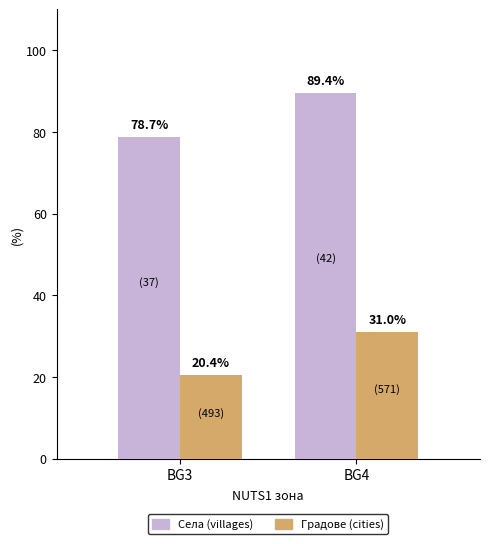

What is the sum of the Села (villages) values at BG4 and BG3?

168.1